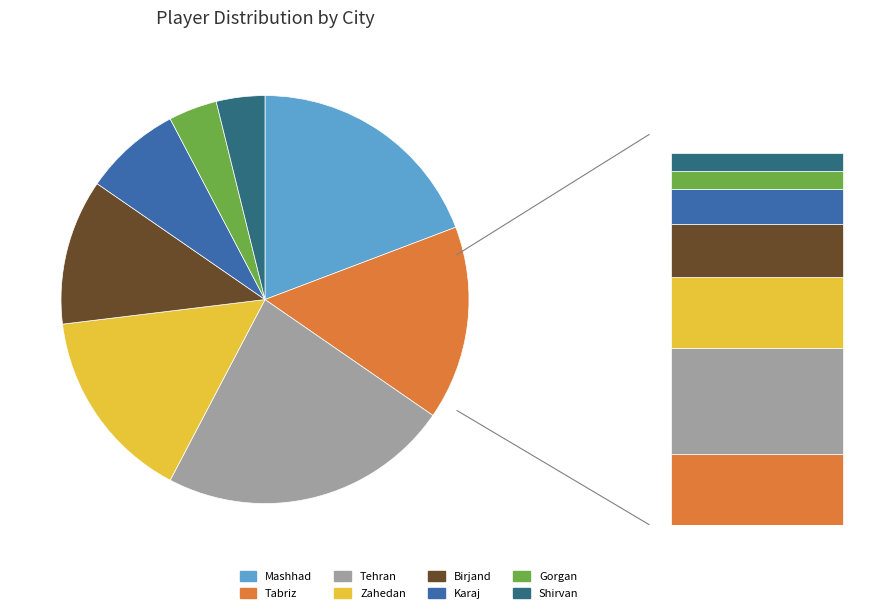

What is the total percentage of Mashhad and Zahedan?

34.6%